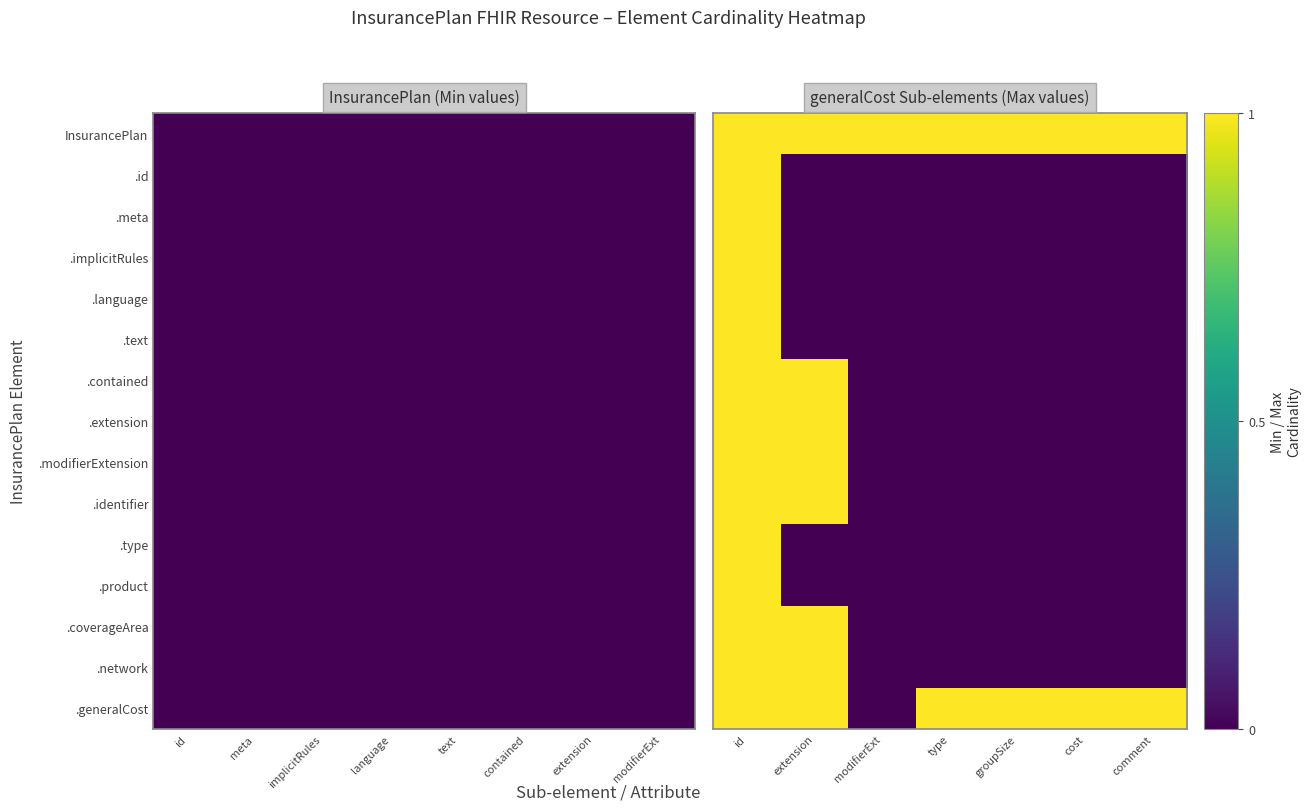

Which series has the largest total across all categories?

InsurancePlan